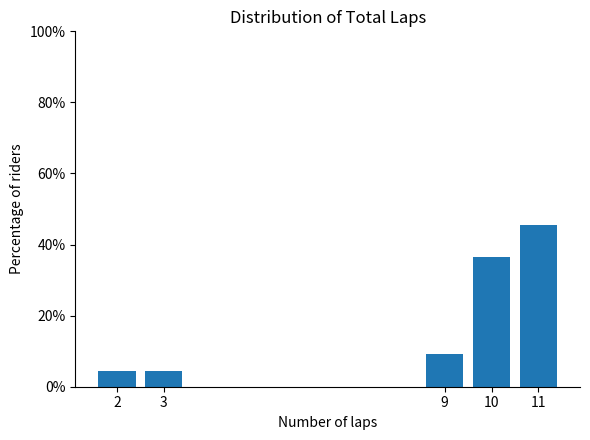

Reading left to right, extract all data points from this chart.

4.5	4.5	9.1	36.4	45.5